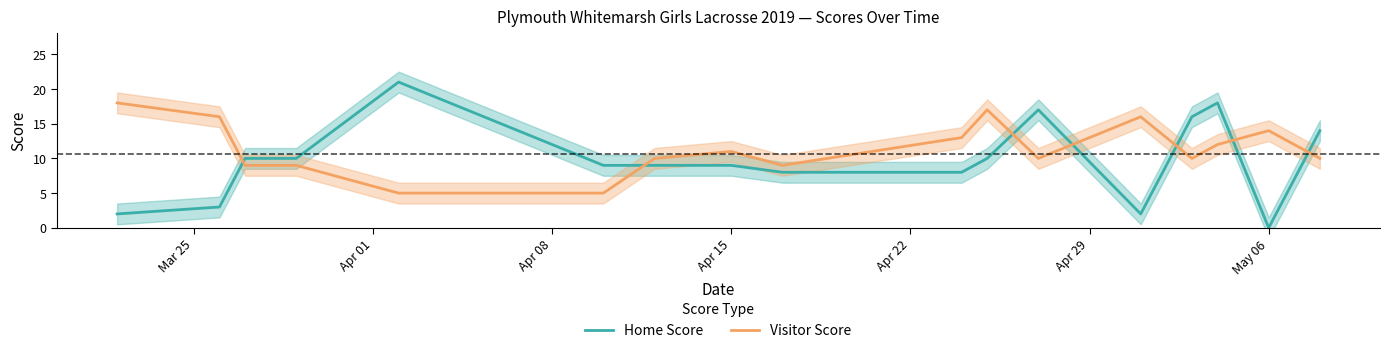

True or false: Home Score and Visitor Score cross at least once.

True